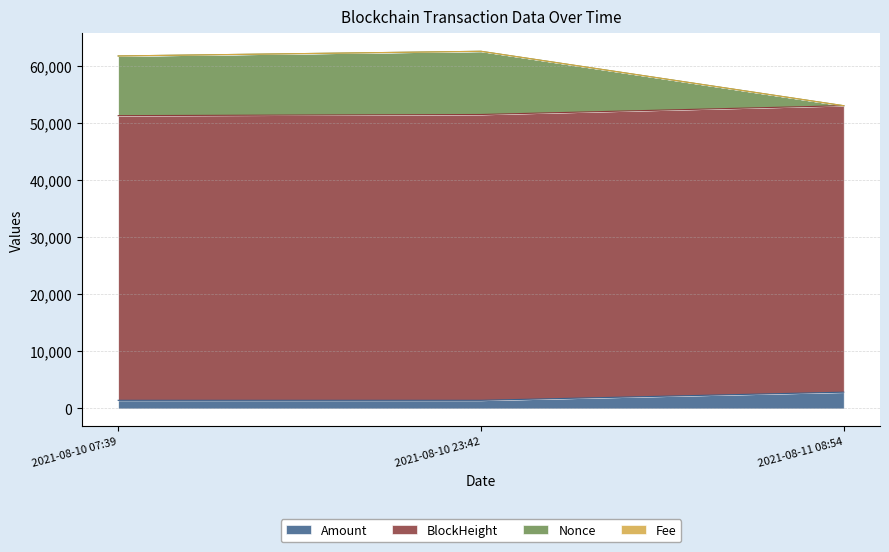

What is the maximum value for Amount?

2851.0